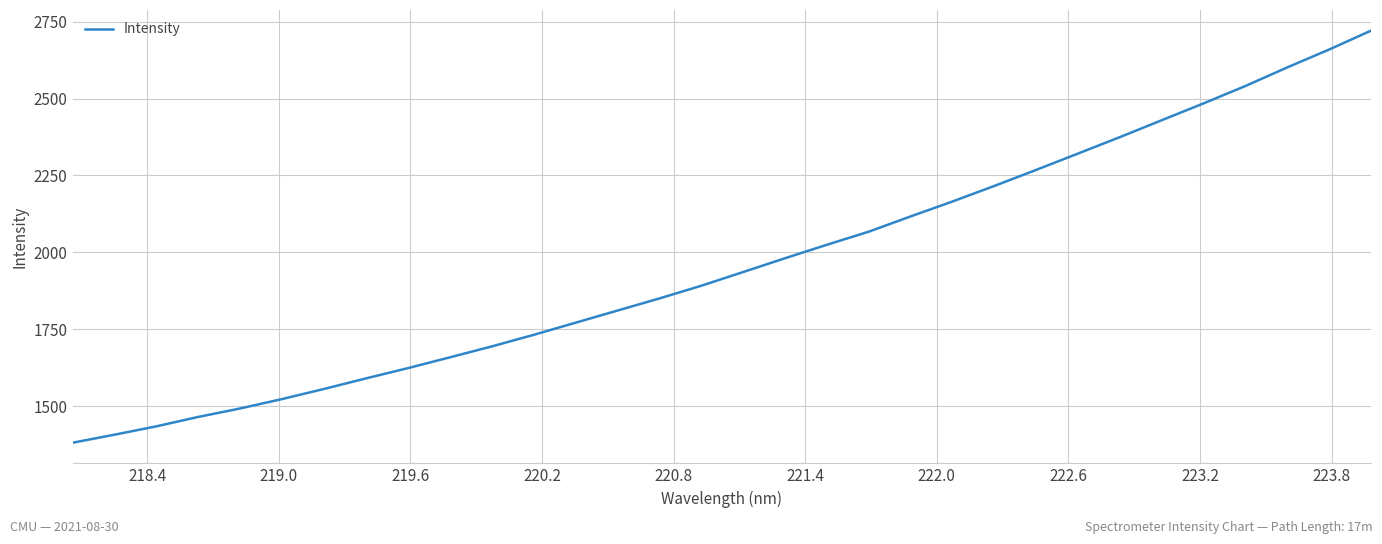

What is the difference between the maximum and minimum values?

1340.0